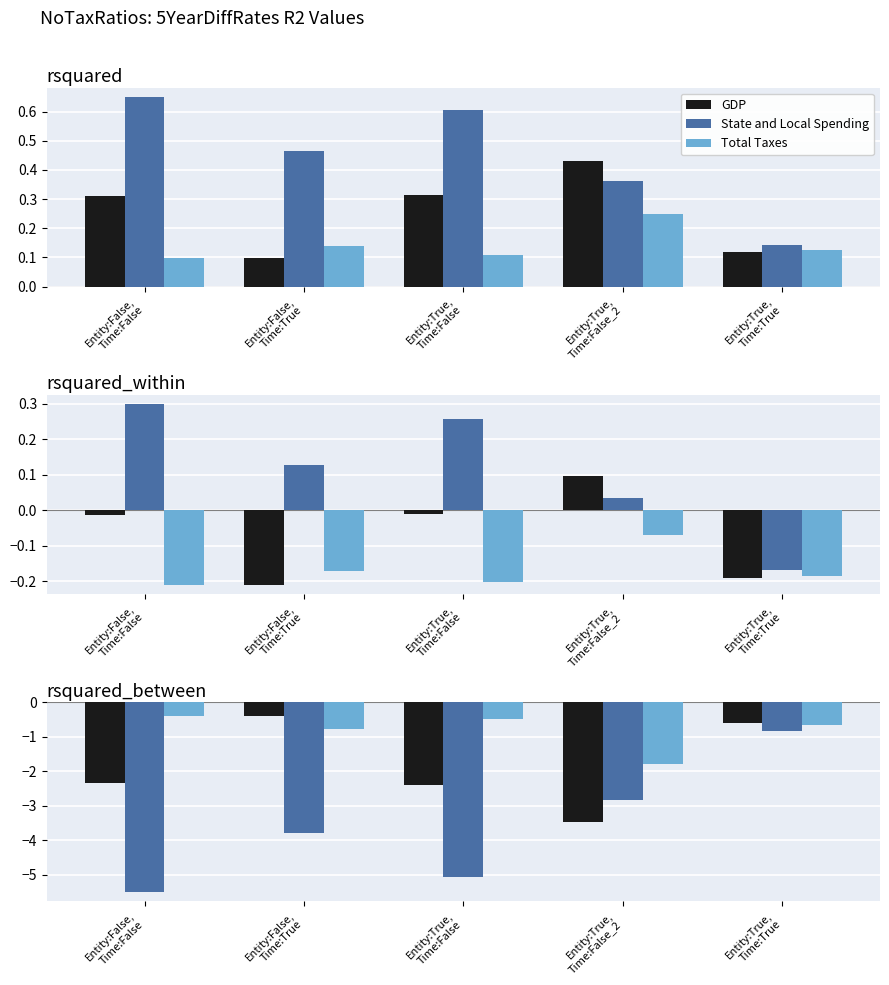

Count the number of categories in the chart.

5